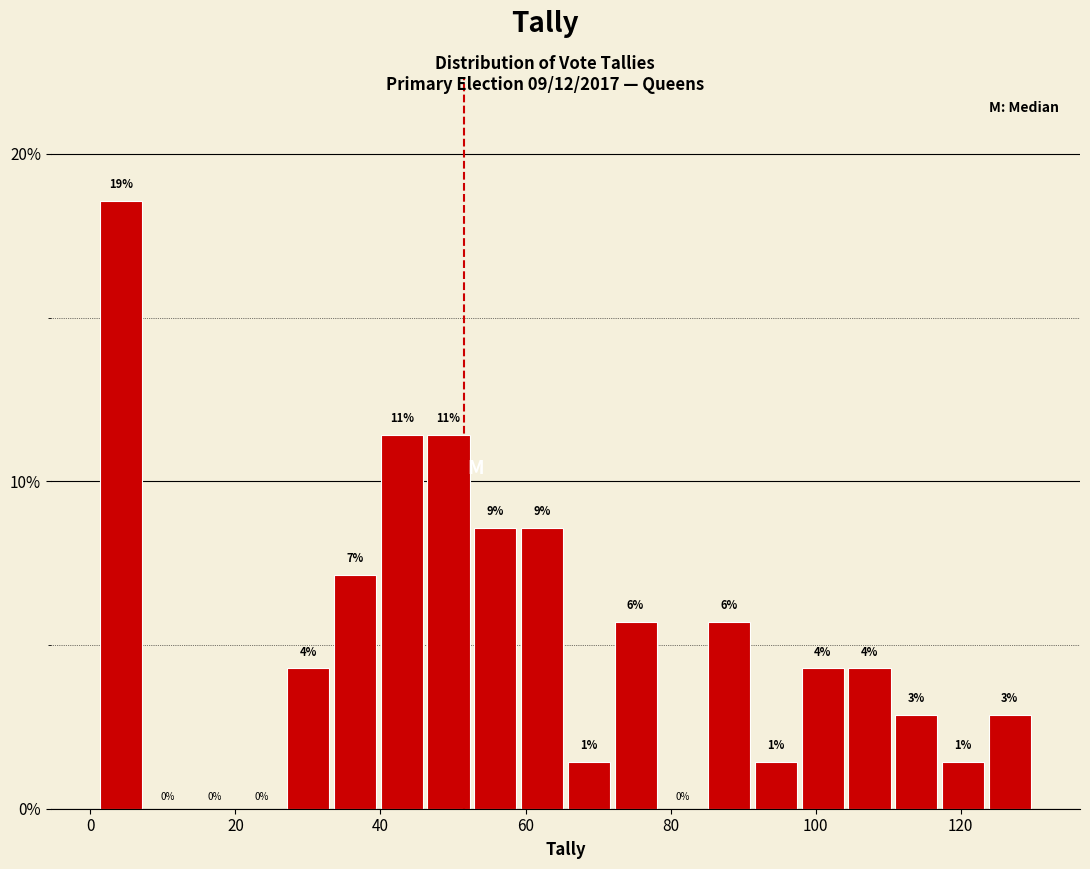

Around what value on the x-axis is the tallest bar? Give the approximate position of its centre, as read against the axis.

4